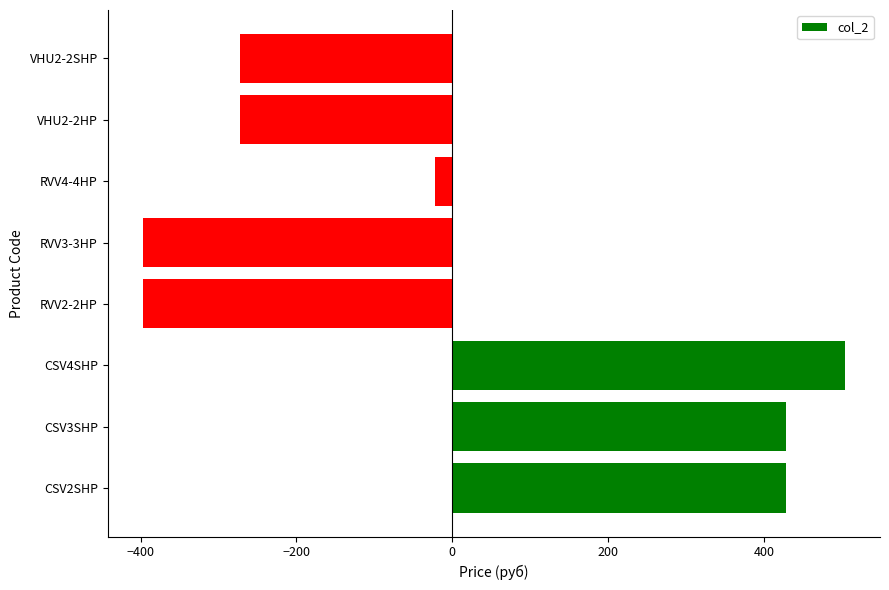

How many bars are there in total?

8